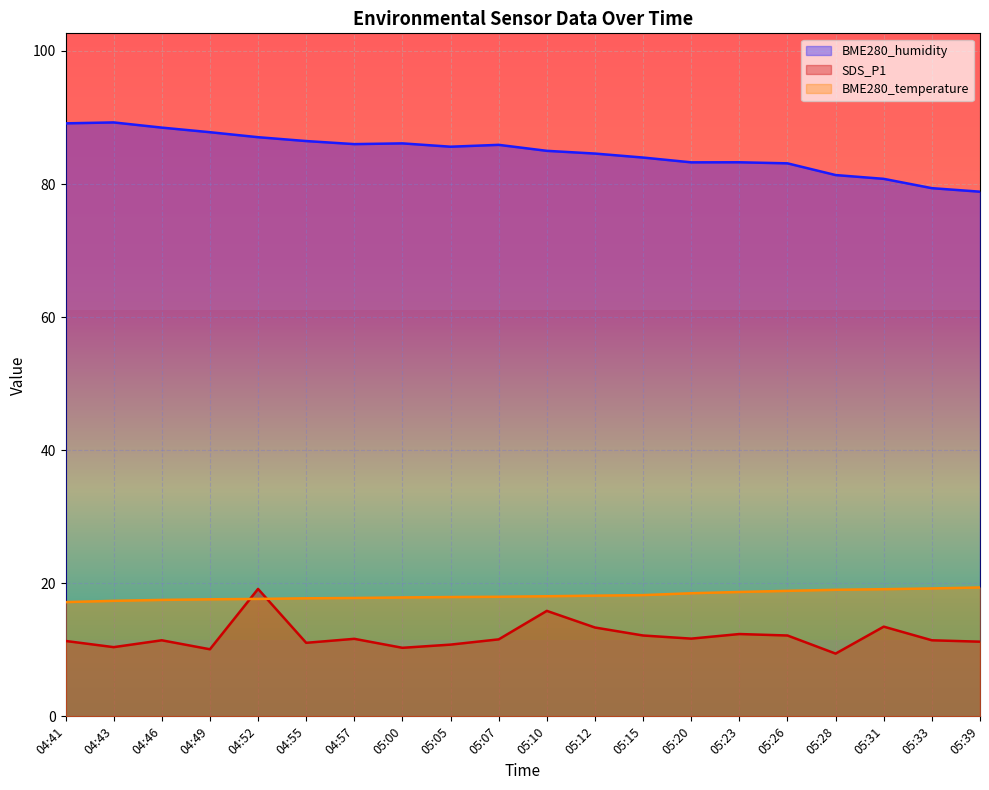

What is the total value across all series at 04:49?

115.5